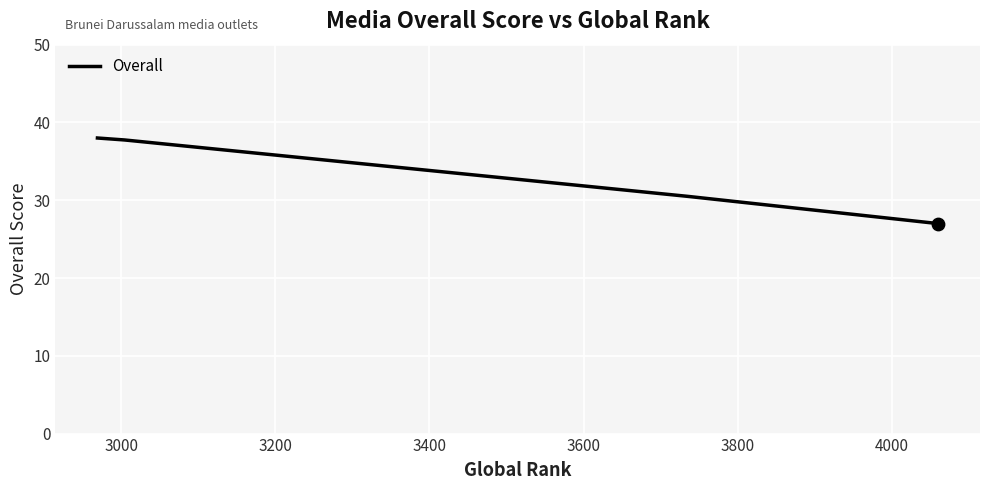

What is the difference between the maximum and minimum values?

11.0